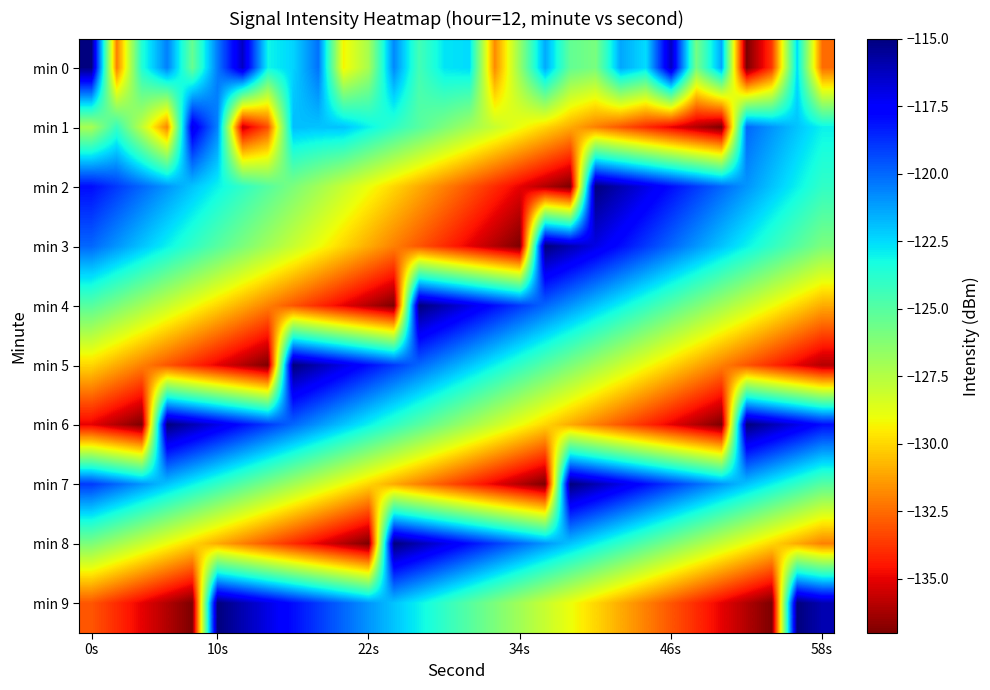

Which label corresponds to the largest value in the chart?

20